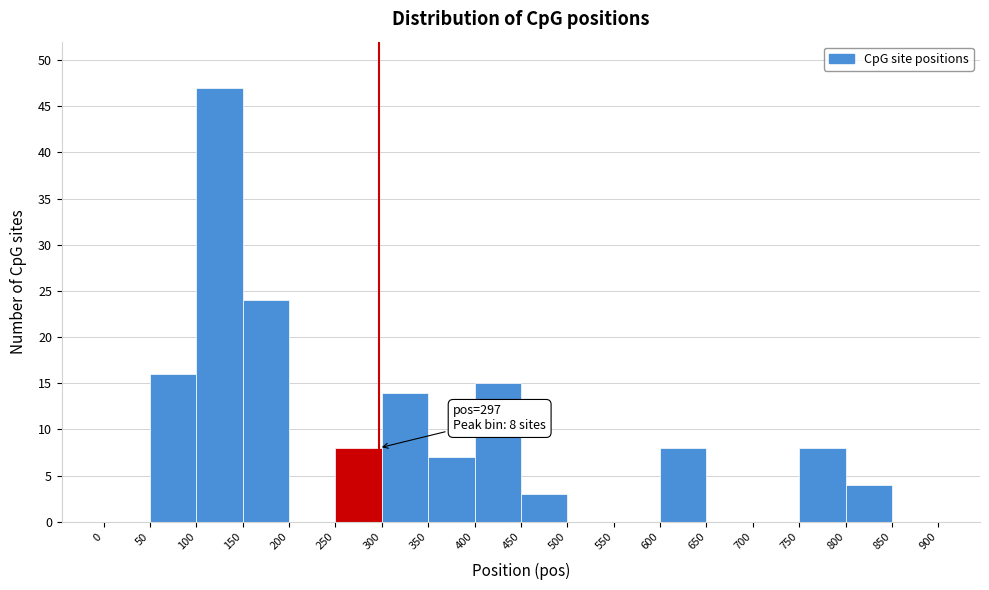

Over which range of the x-axis is the bar tallest?

100 to 150